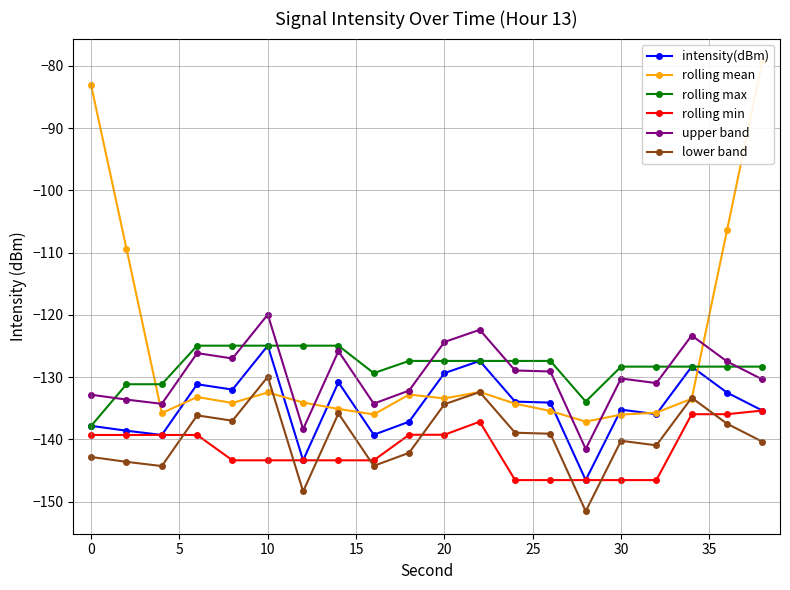

What value does the rolling max series have at 10?

-125.0